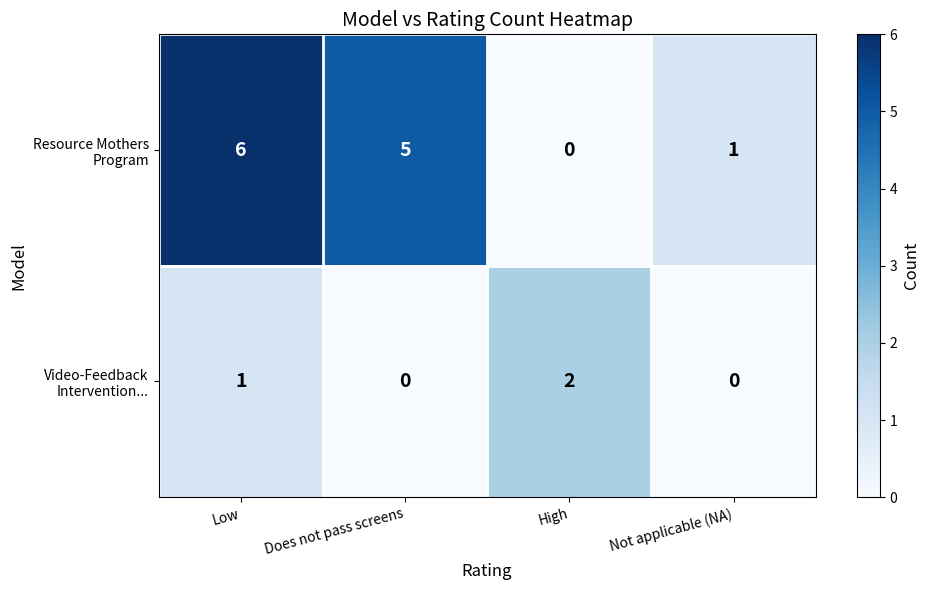

Which label corresponds to the largest value in the chart?

Low